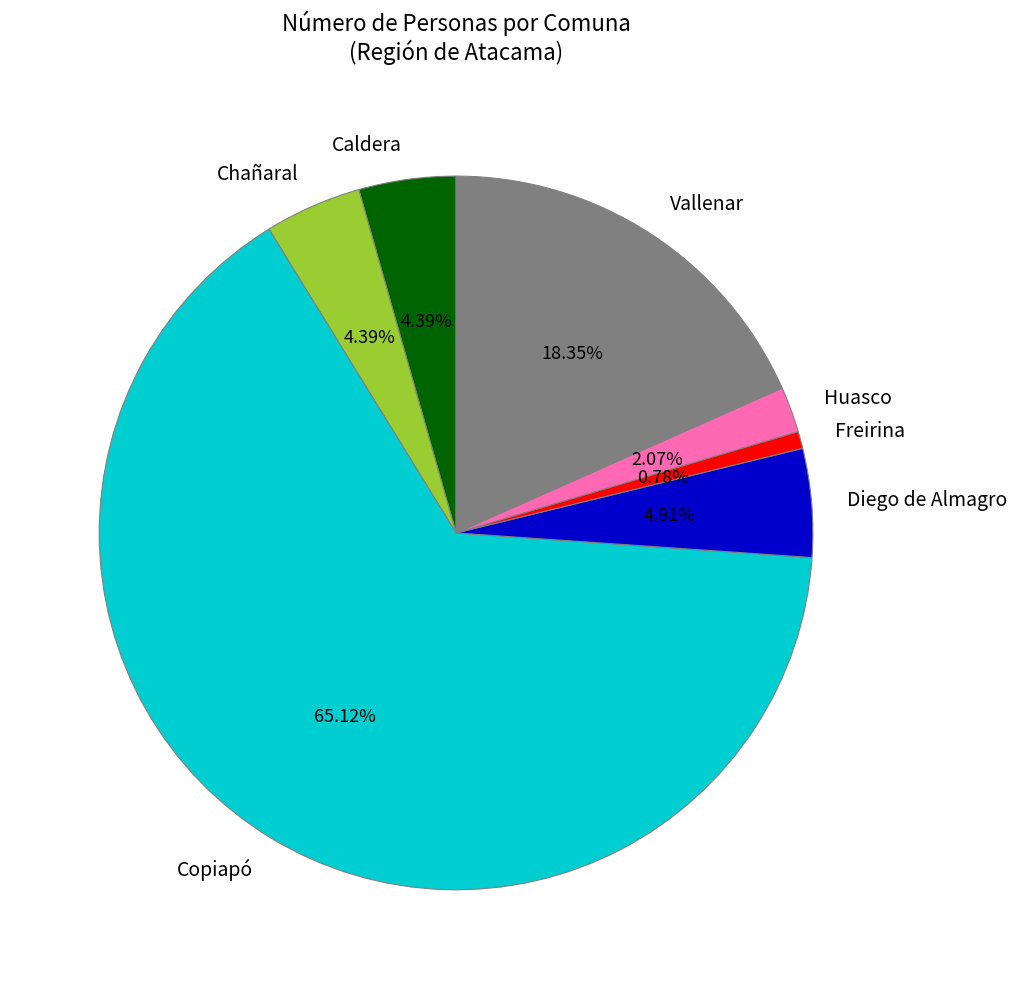

What is the ratio of the value at Vallenar to the value at Freirina?

23.7